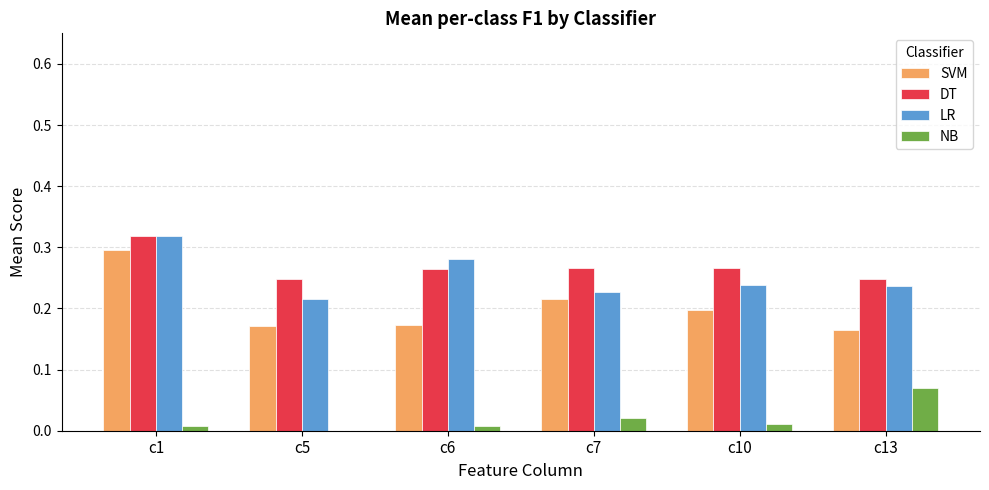

What is the sum of the SVM values at c5 and c7?

0.4